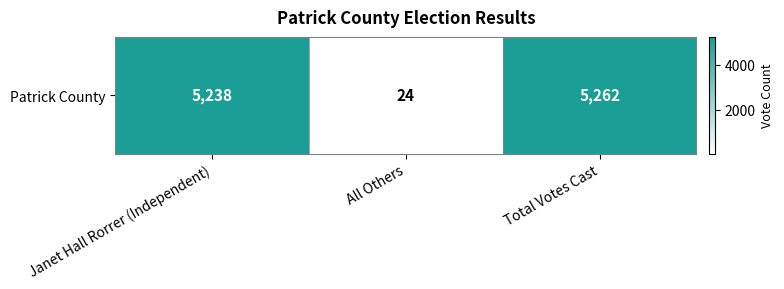

Approximately how many times larger is the value at Janet Hall Rorrer (Independent) compared to All Others?

218.2